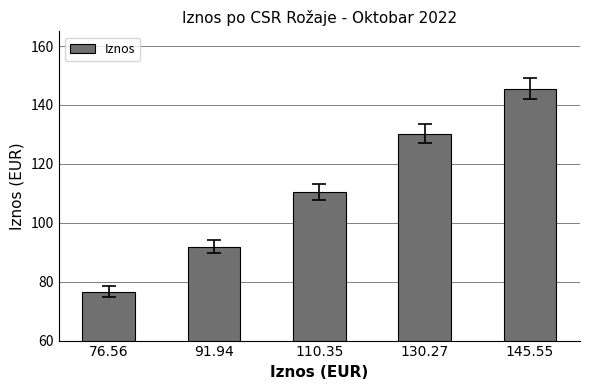

True or false: the data shows 130.3 at 130.27.

True